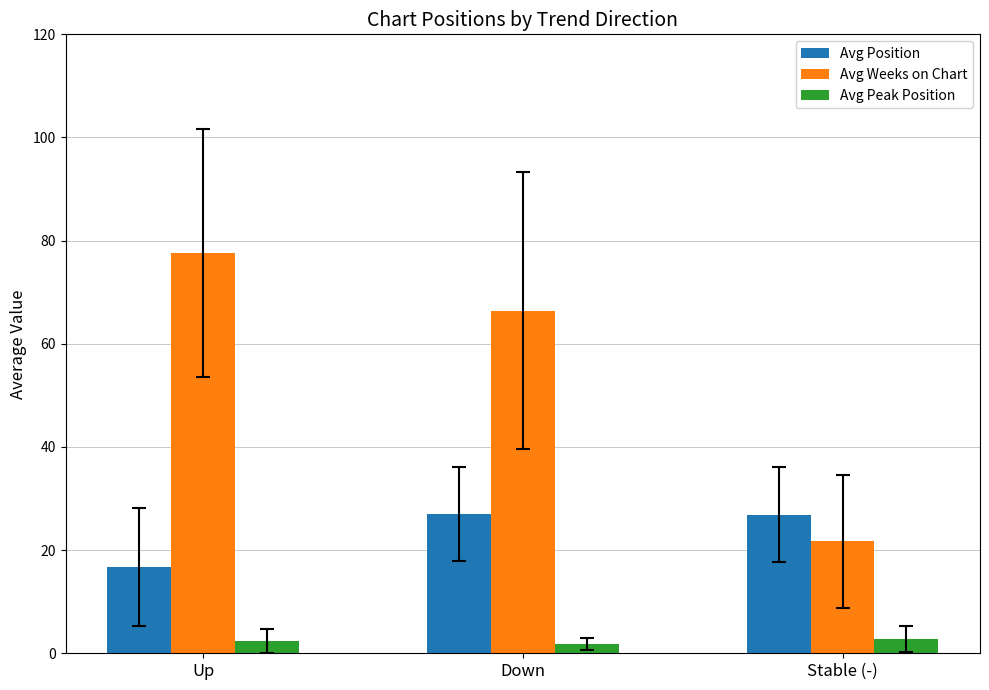

What is the average value of the Avg Peak Position series?

2.3